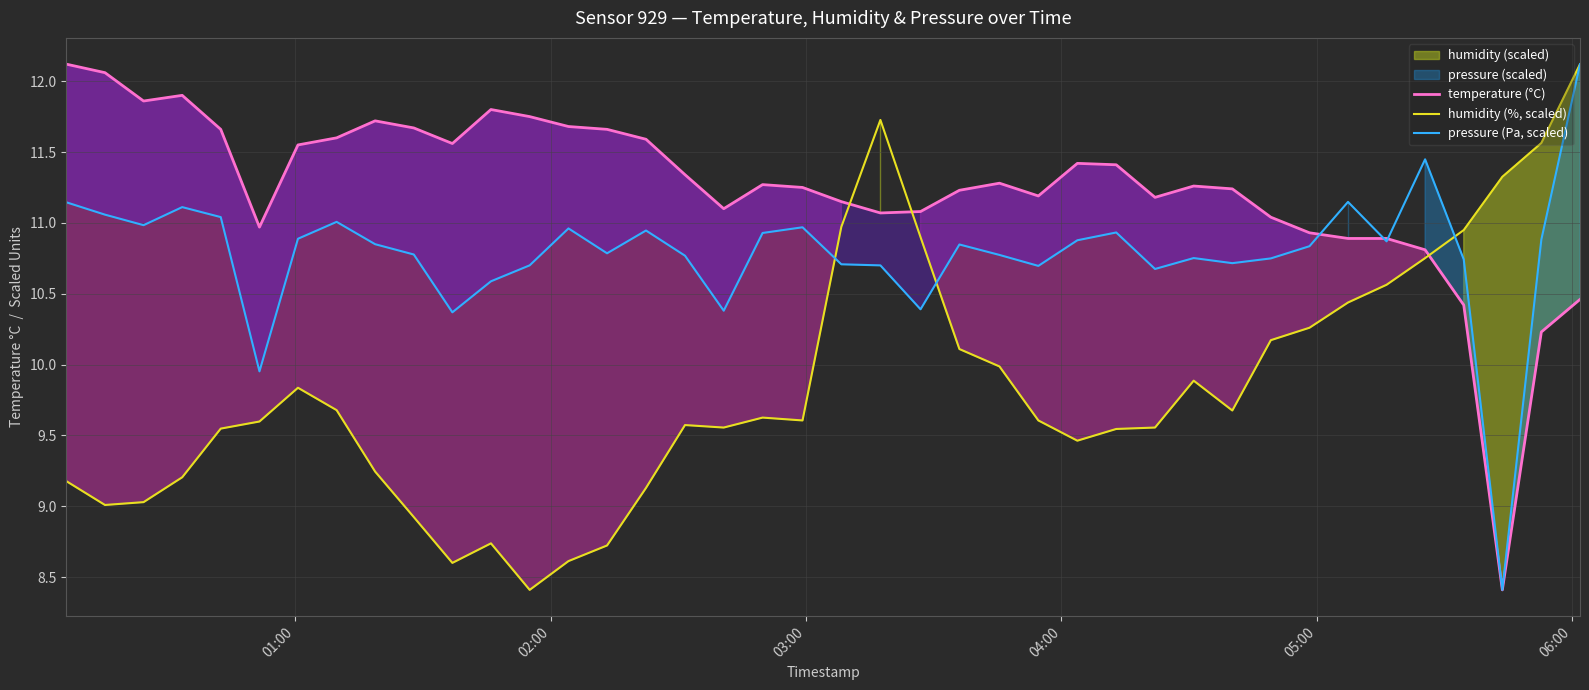

At how many categories does at least one series exceed 11?

36